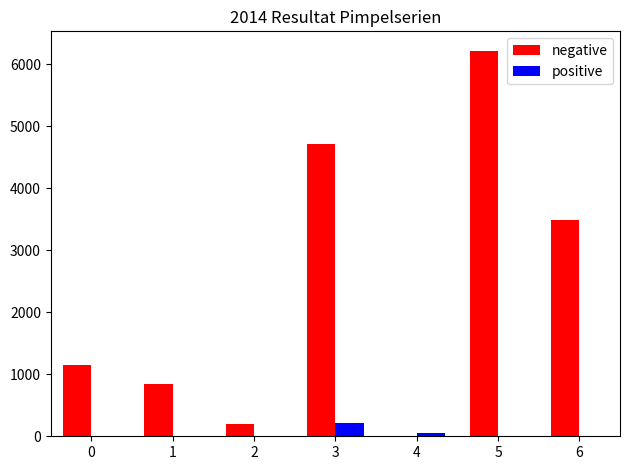

Which series has the largest total across all categories?

negative